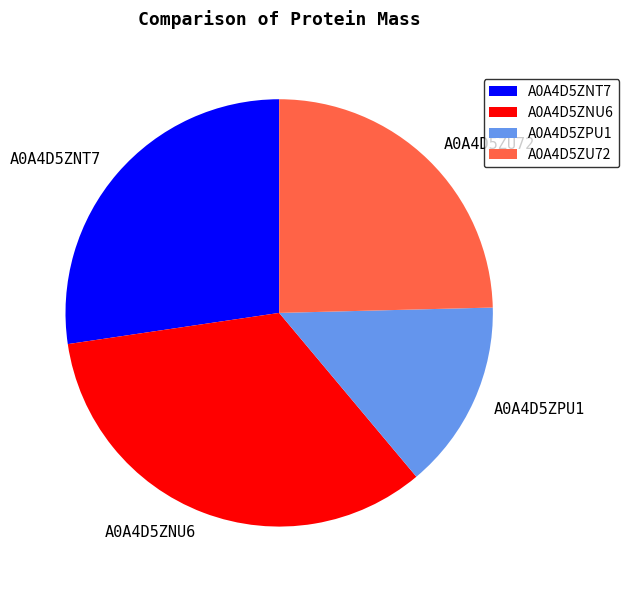

Combined, do A0A4D5ZNT7 and A0A4D5ZPU1 account for over 50%?

No